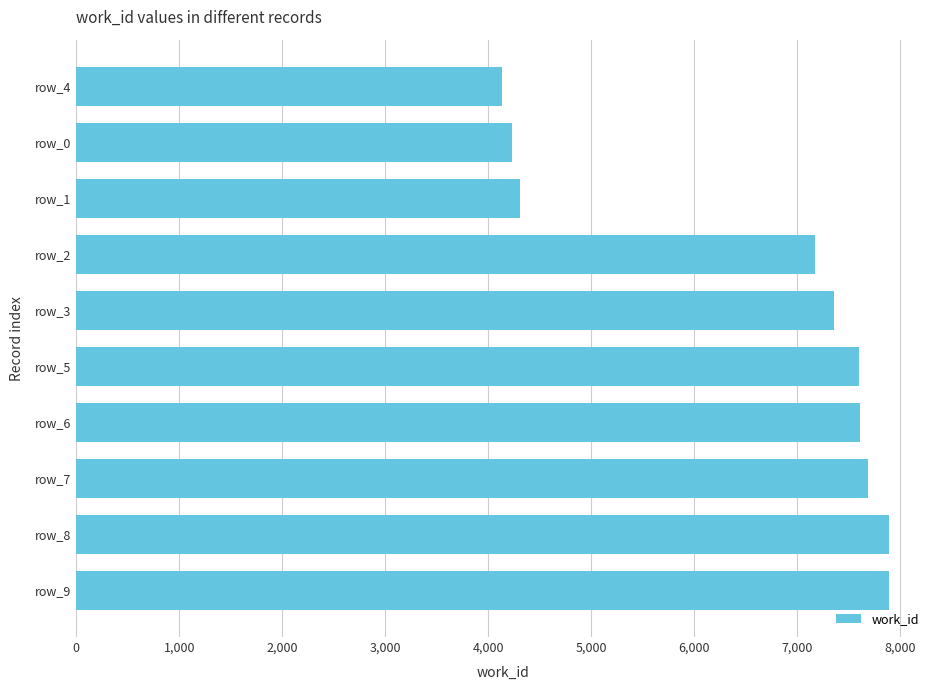

True or false: the data shows 4228 at row_0.

True